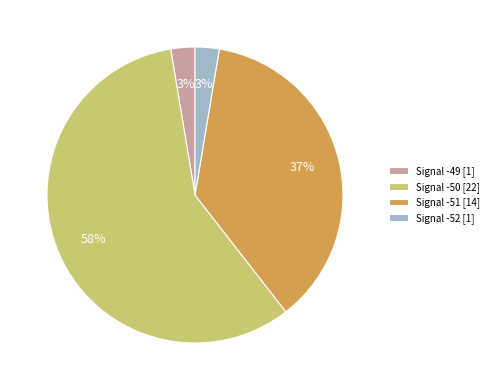

Which slice is the largest?

Signal -50 [22]